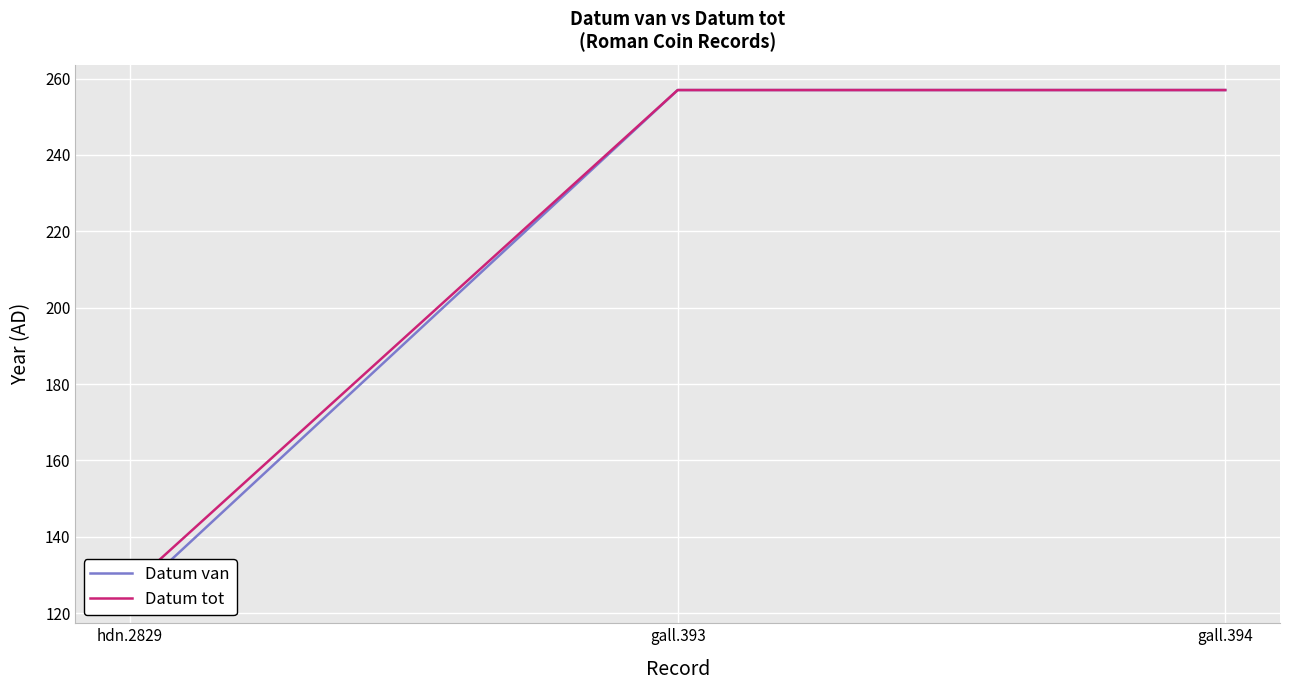

List the series in order of their overall mean, lowest first.

Datum van, Datum tot